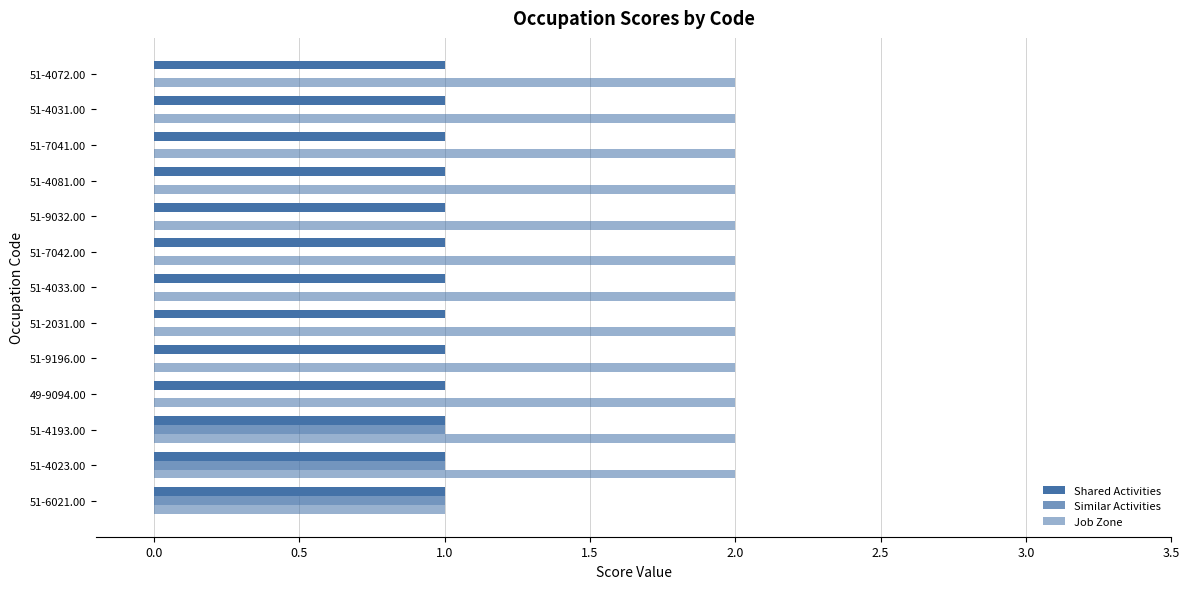

What is the difference between the maximum and minimum values in the Similar Activities series?

1.0